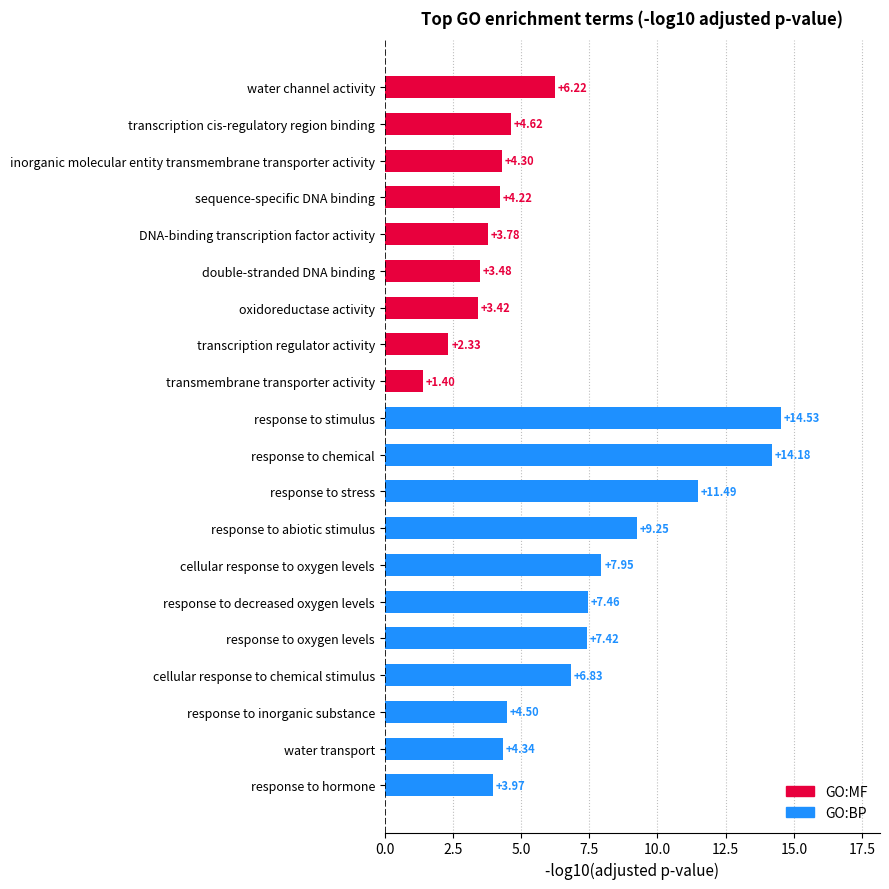

What is the smallest value displayed?

1.4